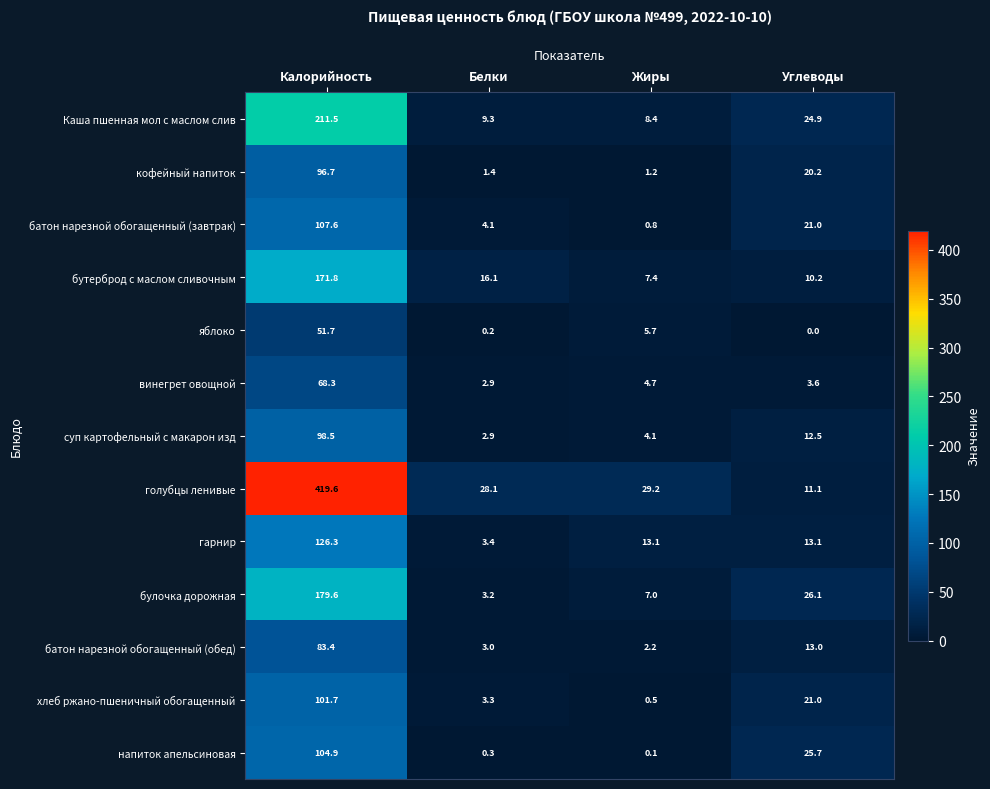

What is the lowest value of the Каша пшенная мол с маслом слив series?

8.4